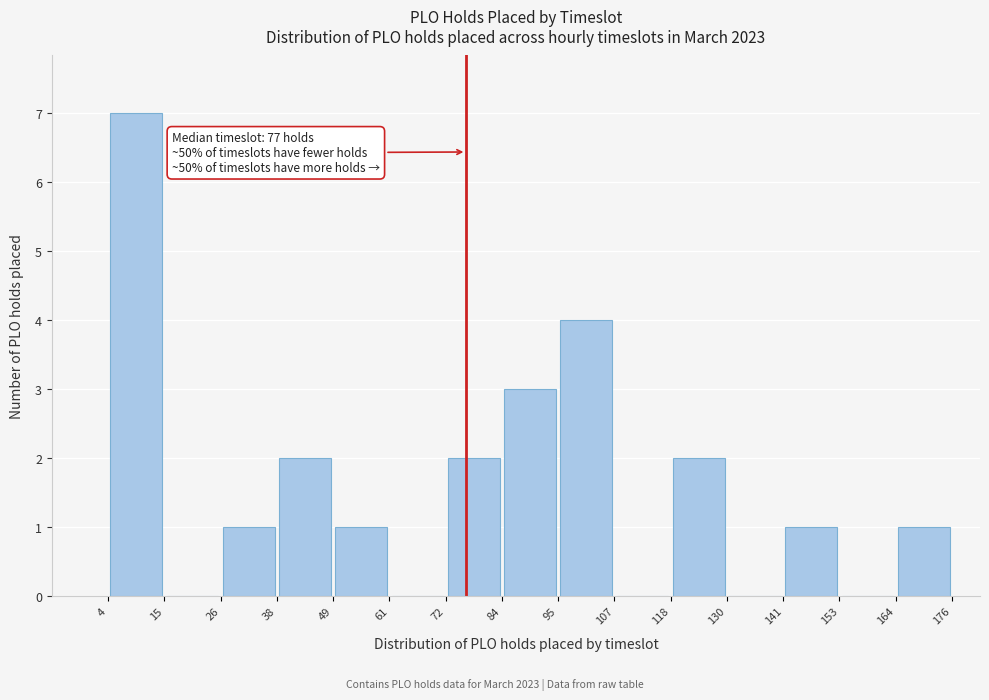

Over which range of the x-axis is the bar tallest?

4 to 15